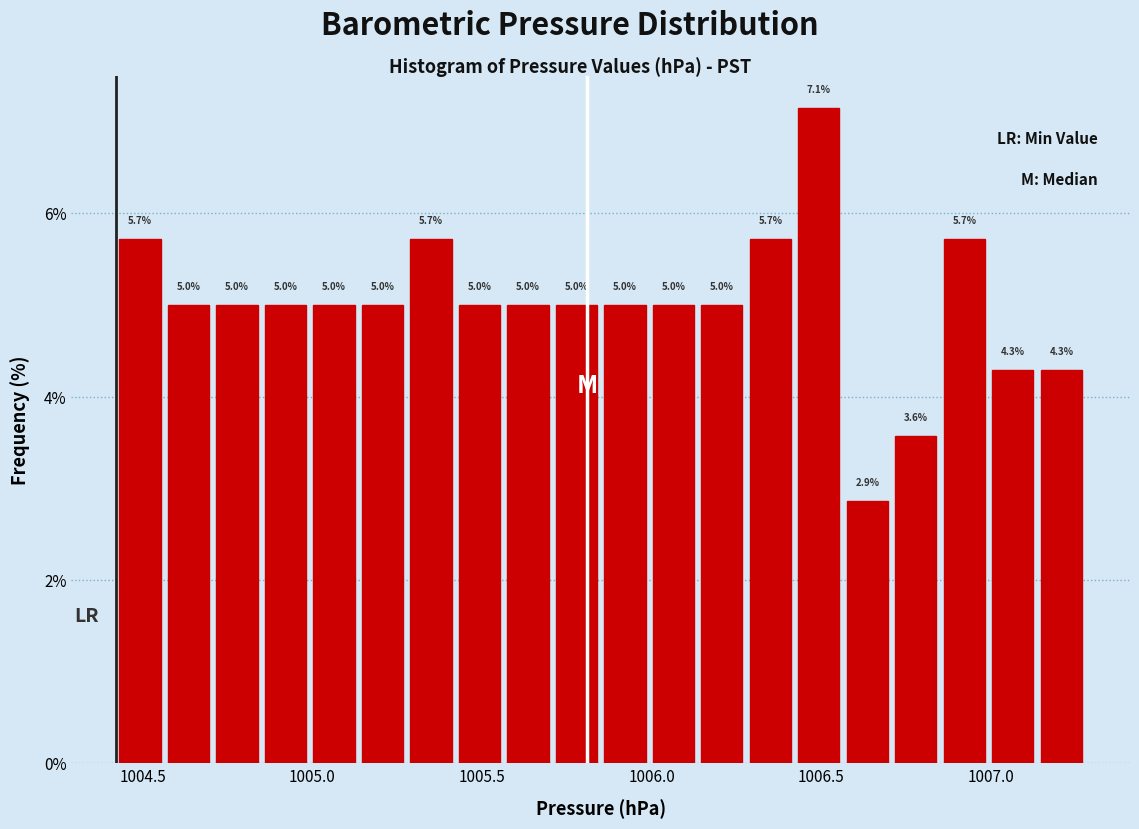

Read against the x-axis, roughly where is the centre of the tallest bar?

1006.50